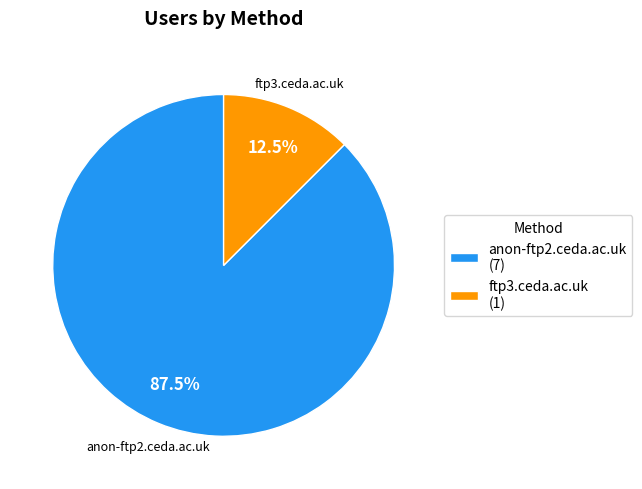

True or false: ftp3.ceda.ac.uk accounts for 5% of the total.

False